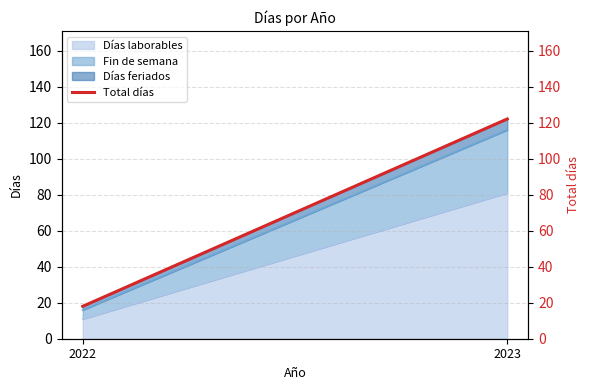

How many values are between 18 and 122?

2